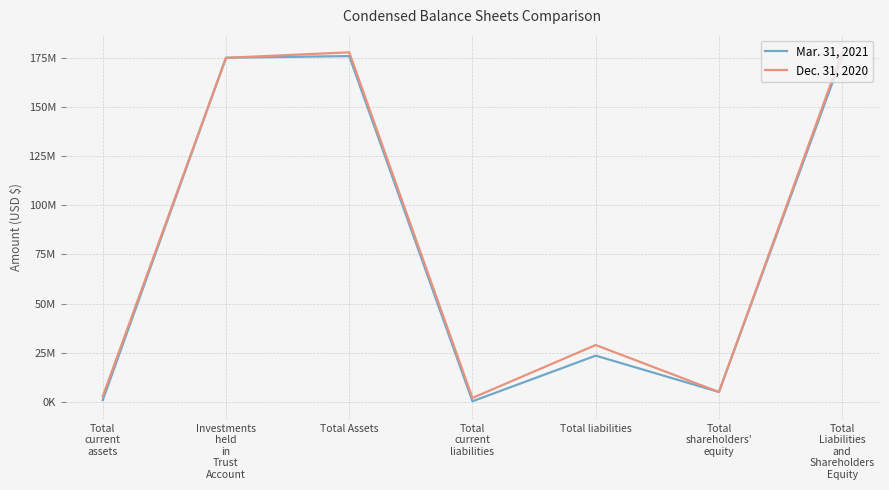

Which series has the largest total across all categories?

Dec. 31, 2020